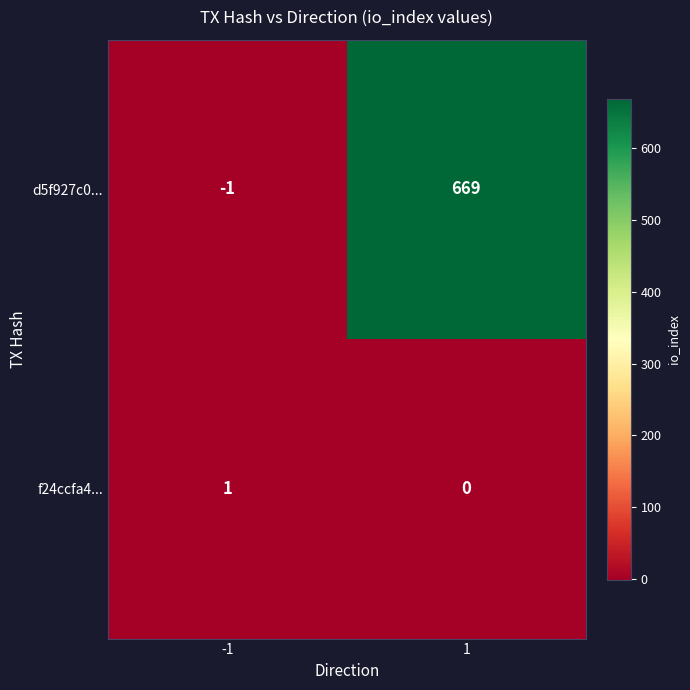

Between -1 and 1, which series saw the biggest shift?

d5f927c0...